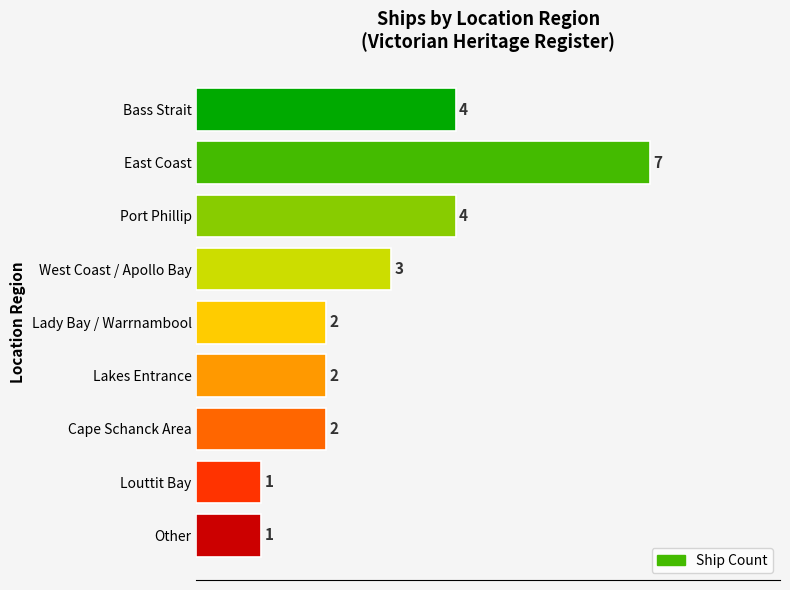

The chart shows a value of 4 at Port Phillip. True or false?

True